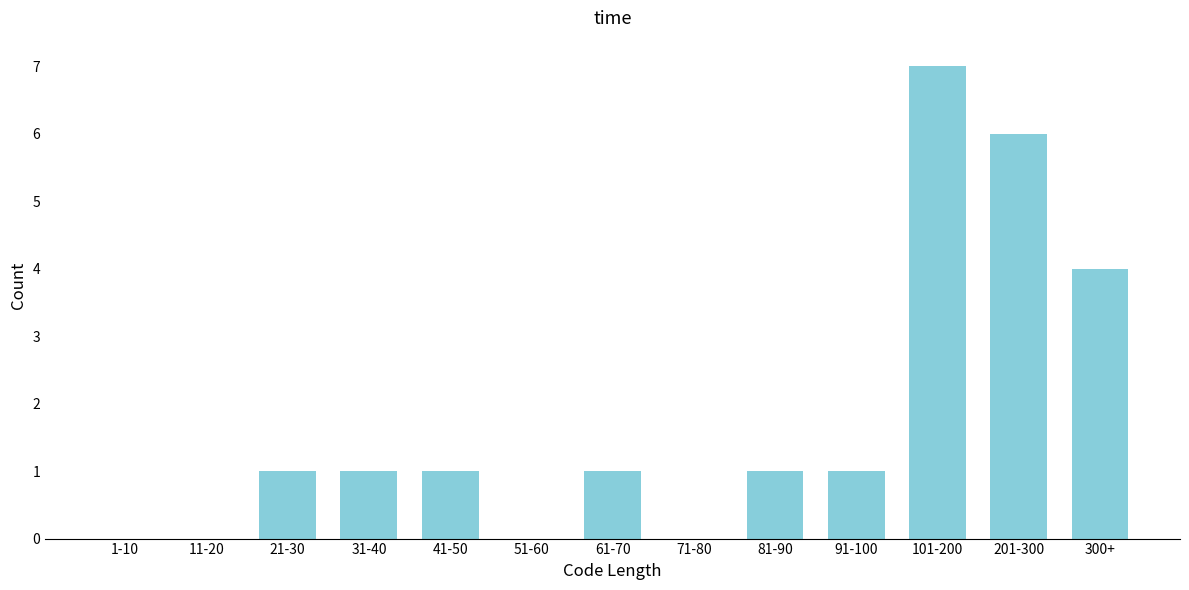

Reading left to right, transcribe all the data shown in this chart.

1-10=0	11-20=0	21-30=1	31-40=1	41-50=1	51-60=0	61-70=1	71-80=0	81-90=1	91-100=1	101-200=7	201-300=6	300+=4